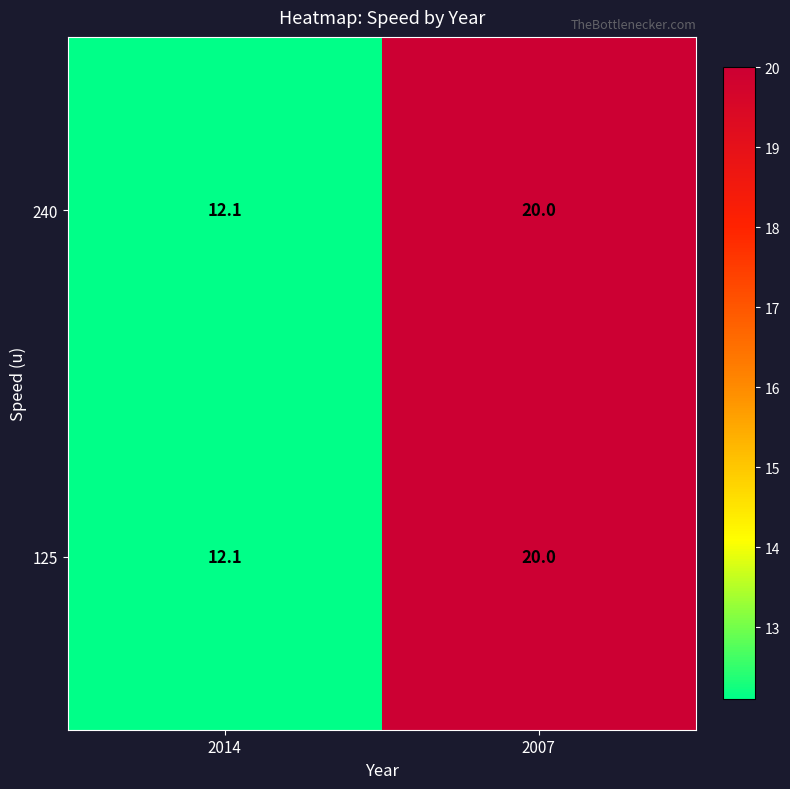

Is it true that 240 equals 11.3 at 2007?

False